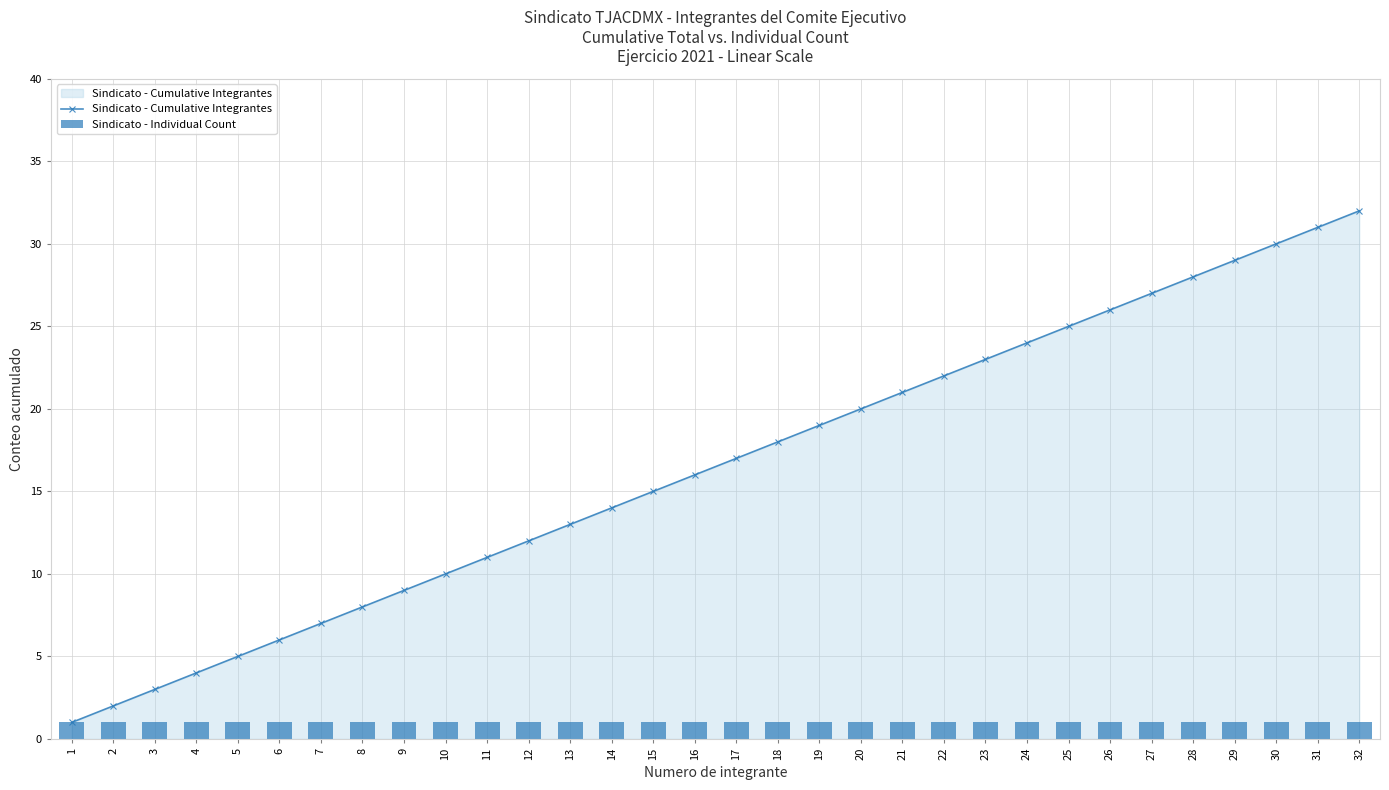

Reading left to right, what are all the values shown in this chart?

Sindicato - Cumulative Integrantes: 1	2	3	4	5	6	7	8	9	10	11	12	13	14	15	16	17	18	19	20	21	22	23	24	25	26	27	28	29	30	31	32
Sindicato - Individual Count: 1	1	1	1	1	1	1	1	1	1	1	1	1	1	1	1	1	1	1	1	1	1	1	1	1	1	1	1	1	1	1	1